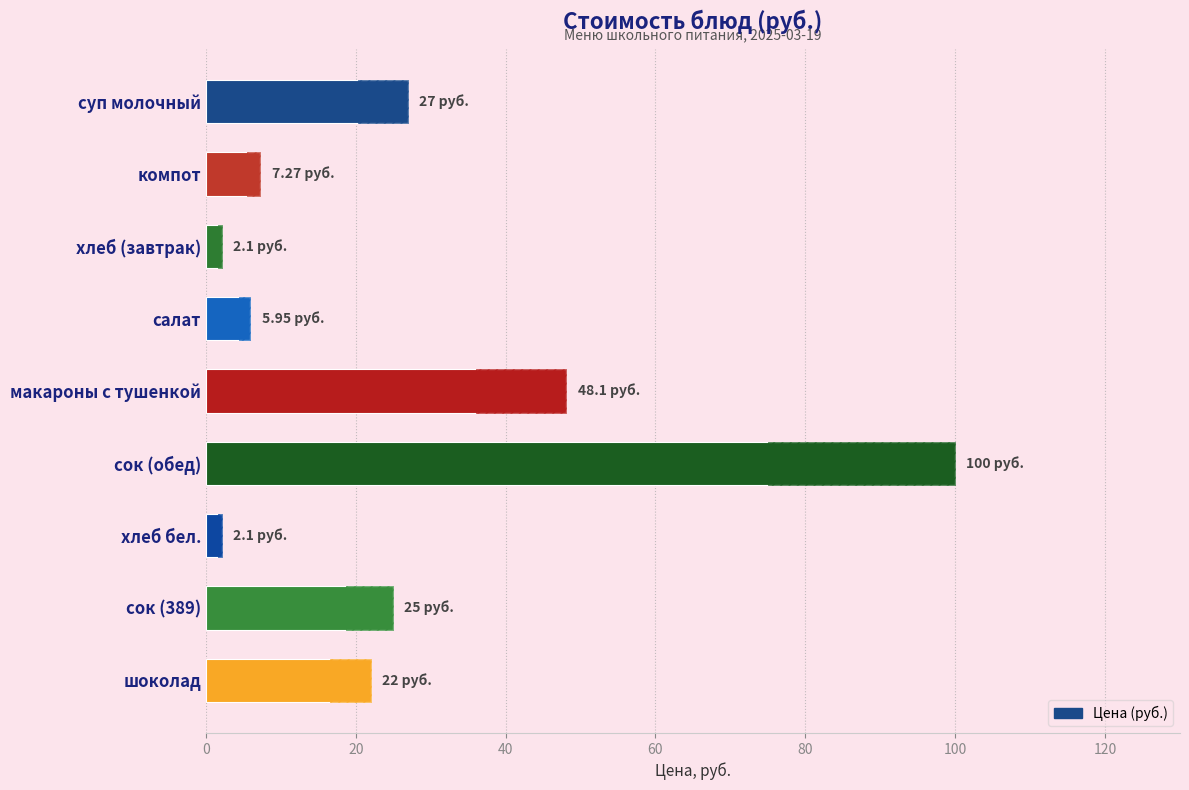

What is the difference between the maximum and second lowest values?

97.9